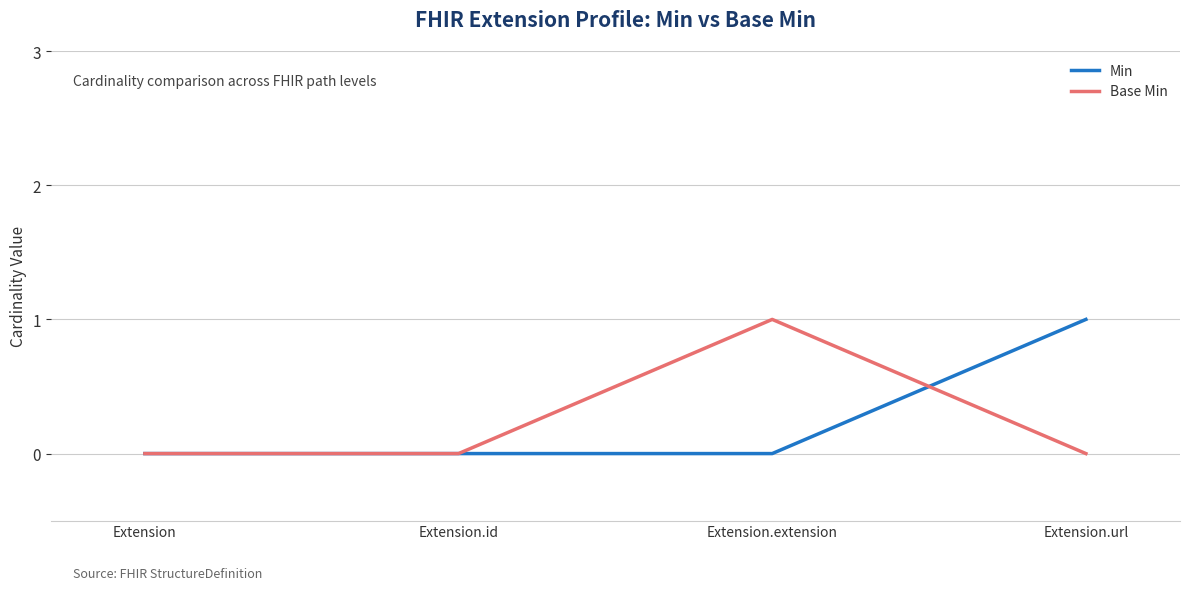

Where is the first local maximum for Base Min?

Extension.extension